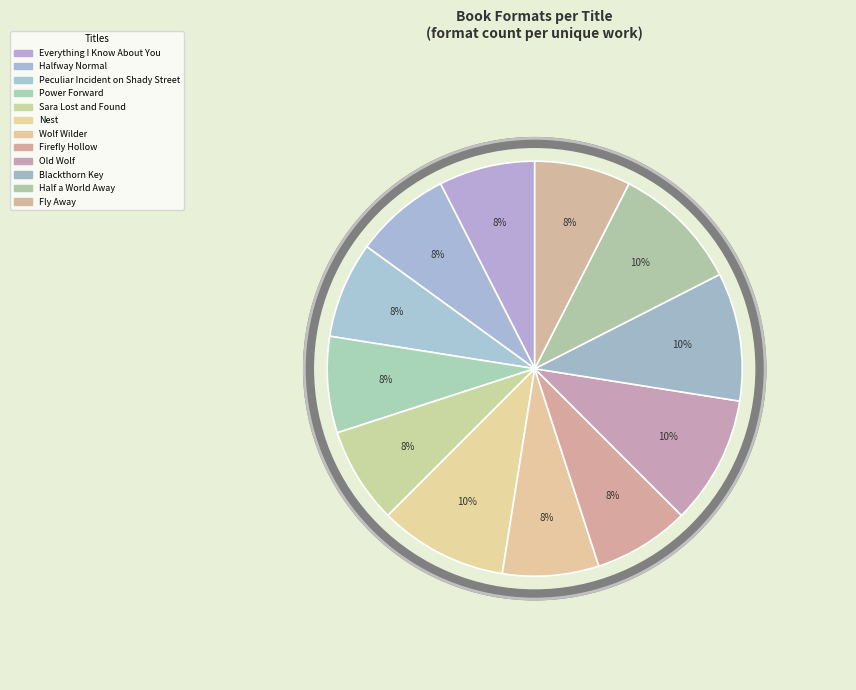

How many segments does this pie chart have?

12